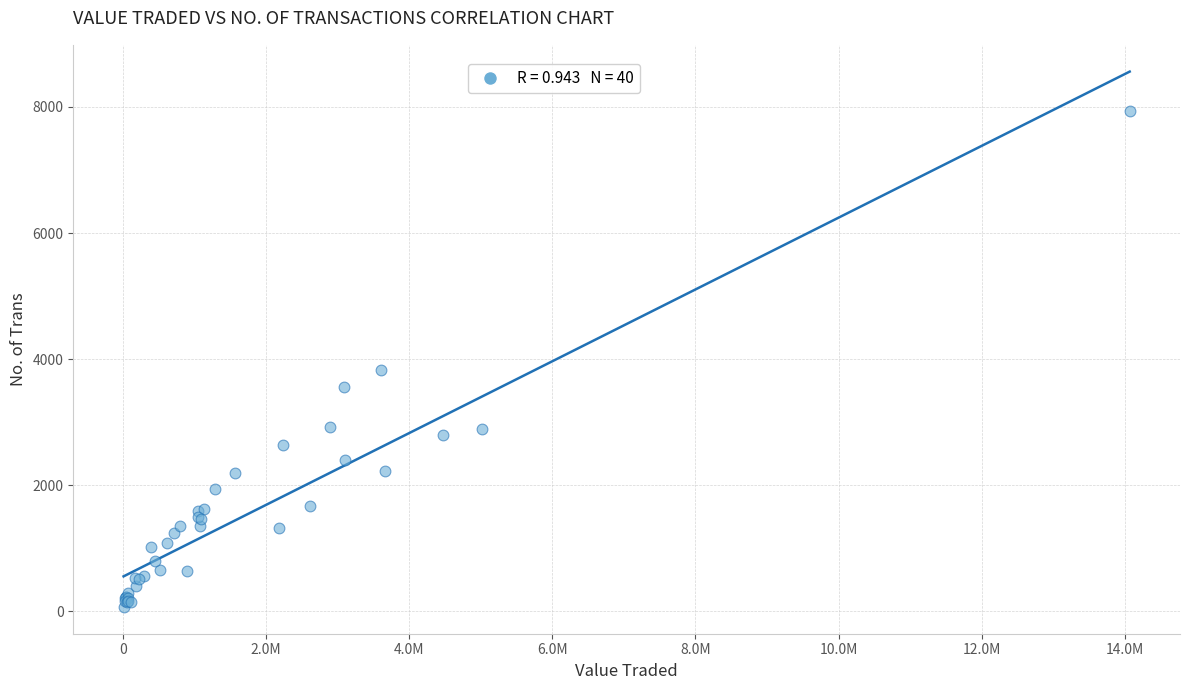

What Y value in the scatter plot is closest to 4002?

3835